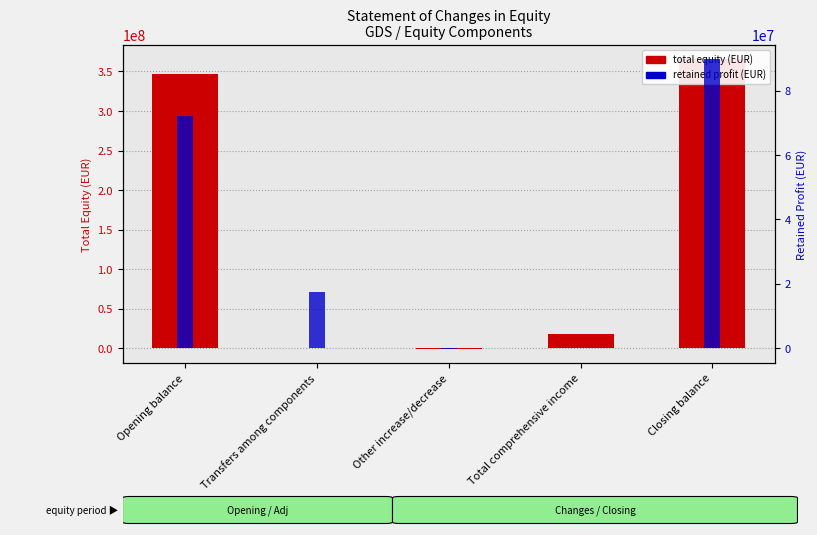

How many groups of bars are there?

5